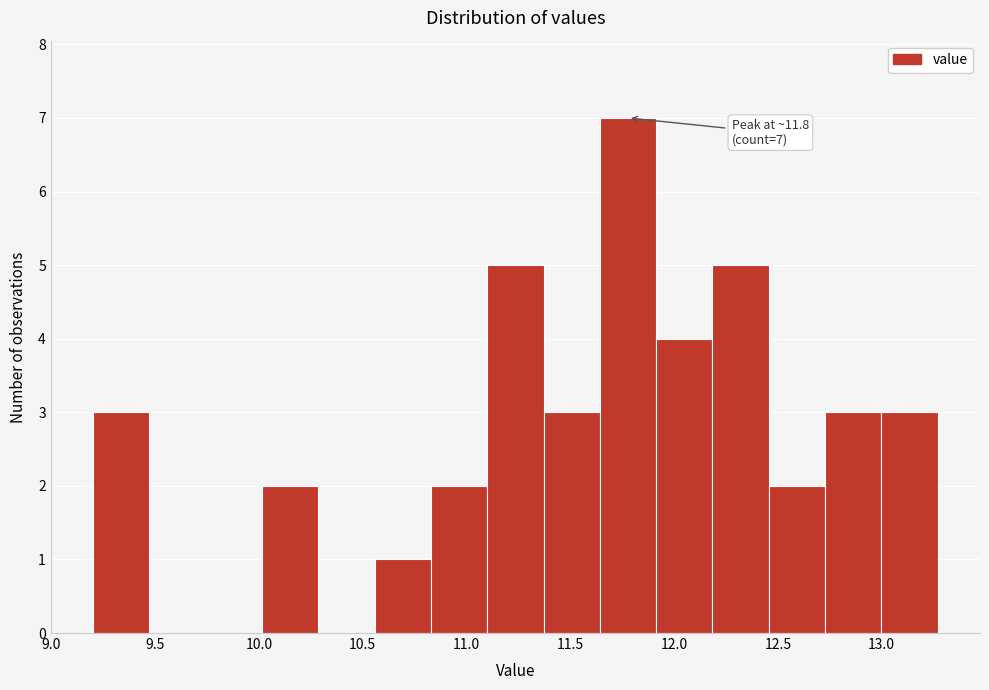

Which range on the x-axis has the tallest bar?

11.65 to 11.90